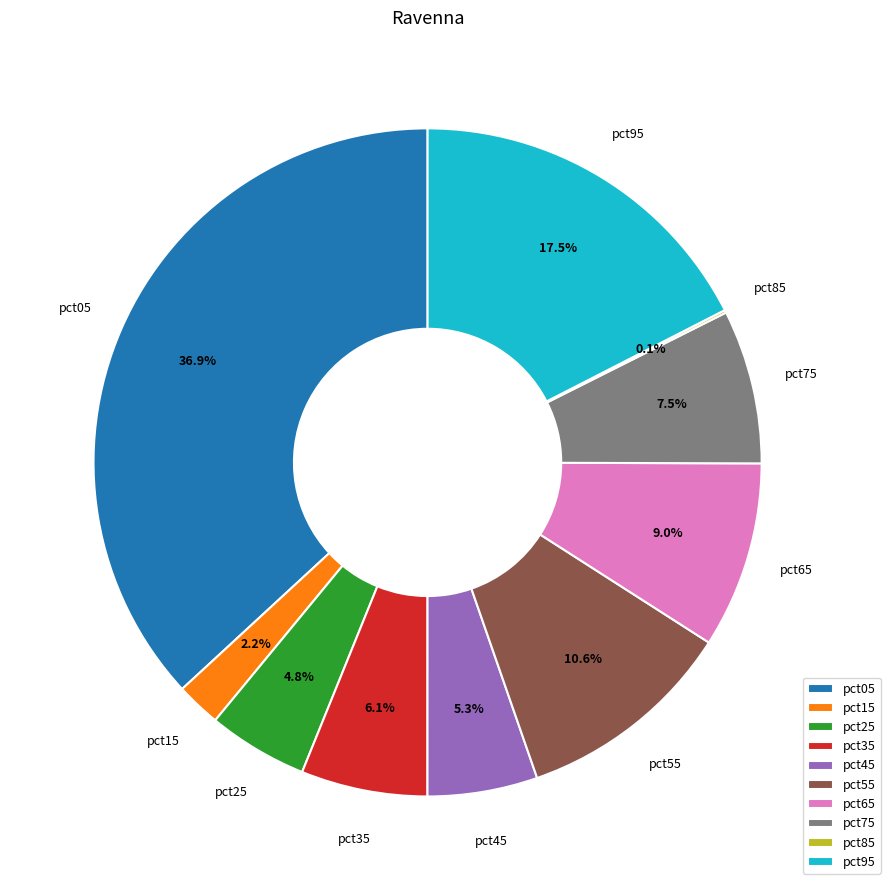

To the nearest percent, what is the combined percentage of pct35 and pct95?

24%